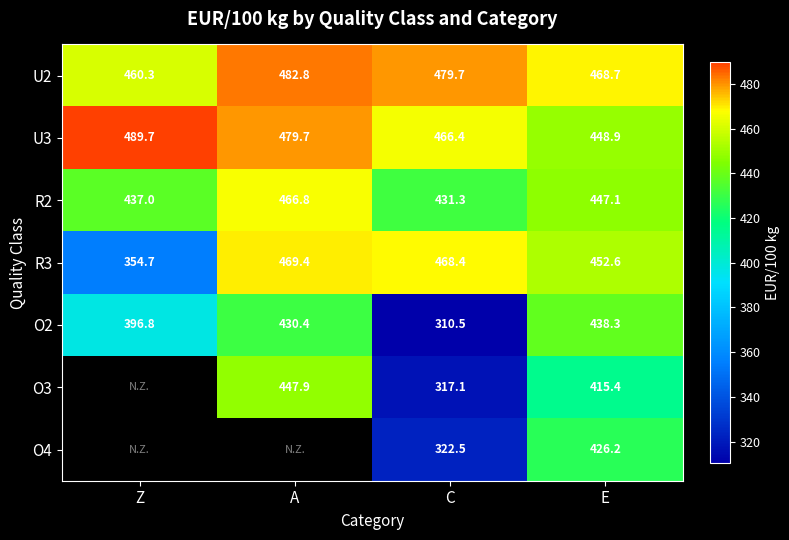

What is the greatest value displayed?

489.7